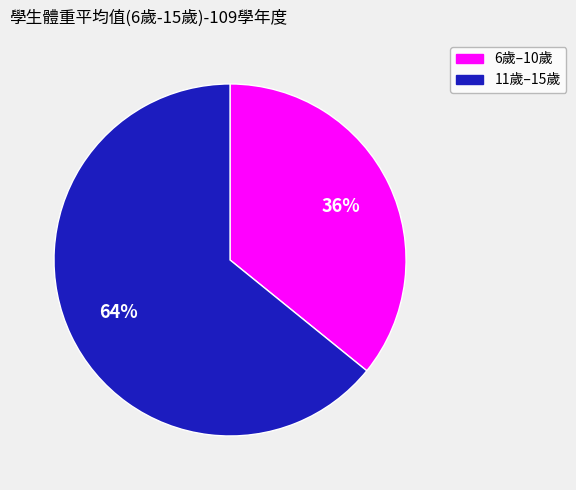

To the nearest percent, what is the average slice percentage?

50%